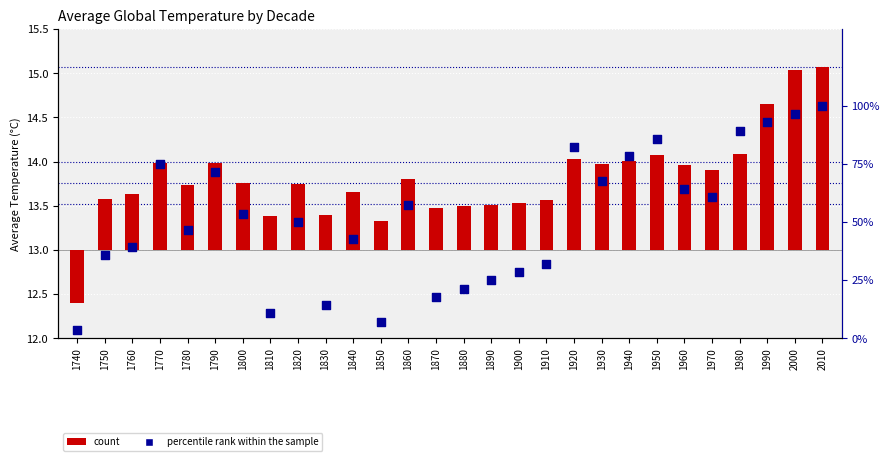

What are all the series names shown in the legend?

count, percentile rank within the sample